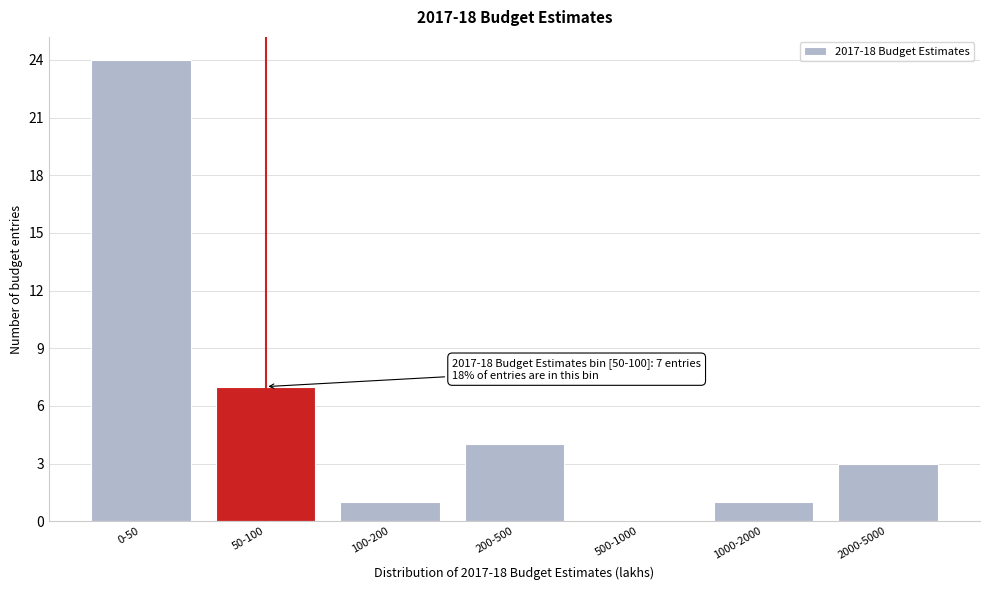

Reading left to right, transcribe all the data shown in this chart.

0-50=24	50-100=7	100-200=1	200-500=4	500-1000=0	1000-2000=1	2000-5000=3